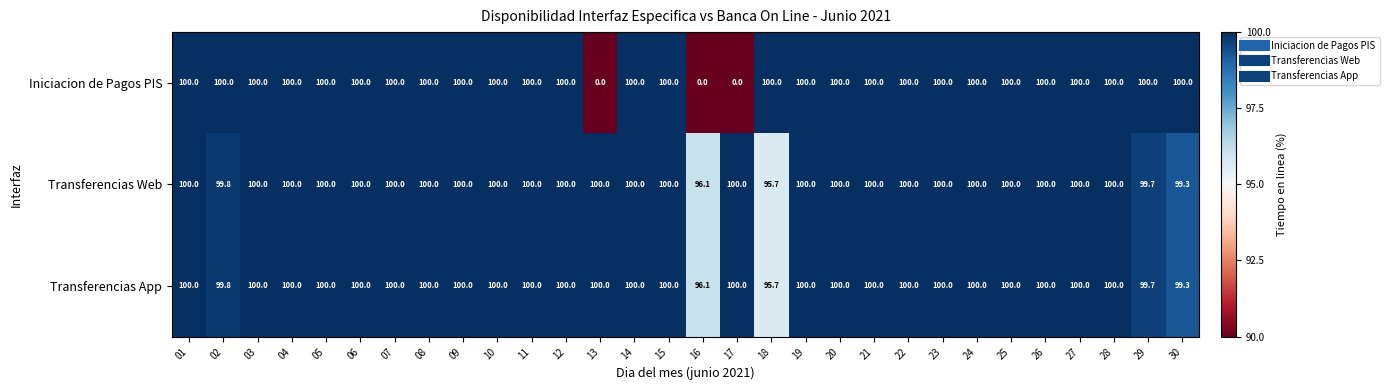

What is the difference between the Transferencias Web values at 16 and 30?

3.2